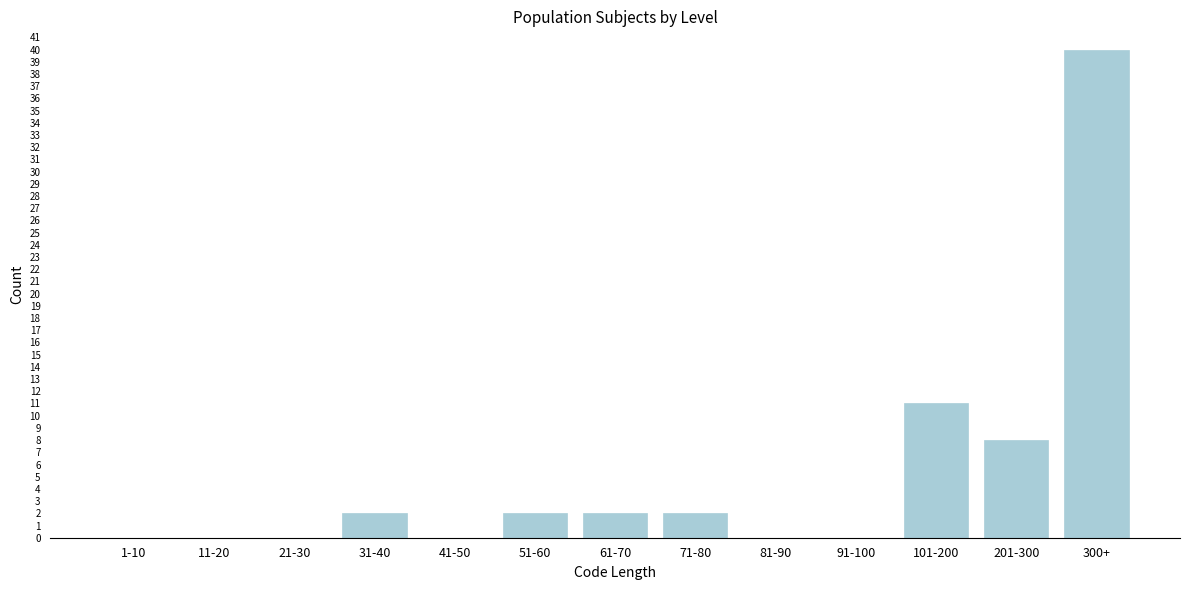

Reading left to right, what are all the values shown in this chart?

1-10=0	11-20=0	21-30=0	31-40=2	41-50=0	51-60=2	61-70=2	71-80=2	81-90=0	91-100=0	101-200=11	201-300=8	300+=40